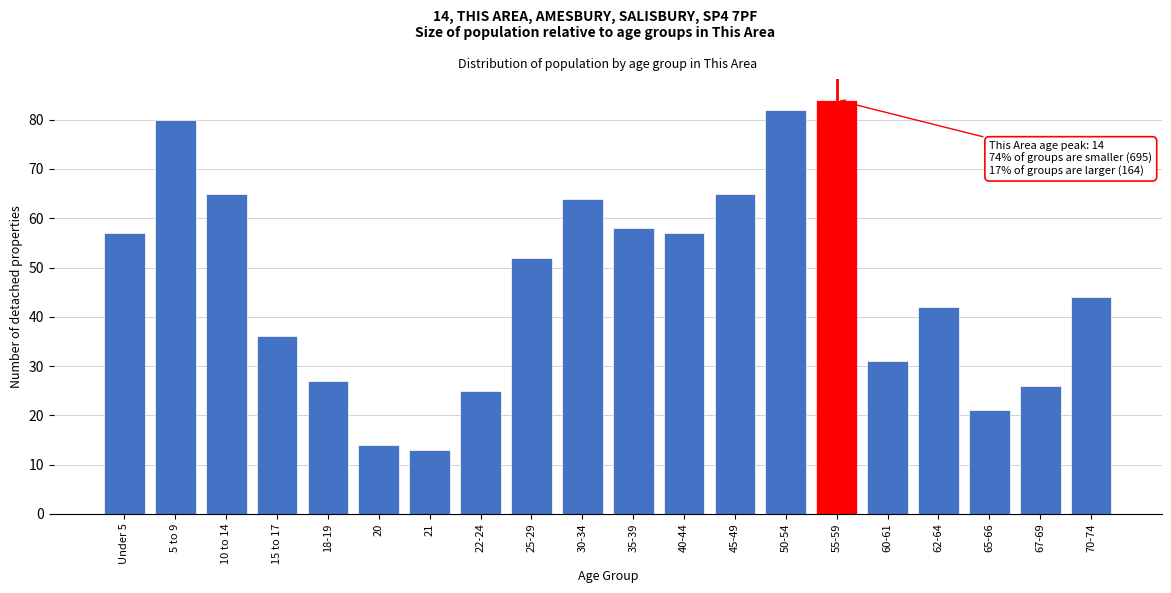

Reading left to right, what are all the values shown in this chart?

Under 5=57	5 to 9=80	10 to 14=65	15 to 17=36	18-19=27	20=14	21=13	22-24=25	25-29=52	30-34=64	35-39=58	40-44=57	45-49=65	50-54=82	55-59=84	60-61=31	62-64=42	65-66=21	67-69=26	70-74=44